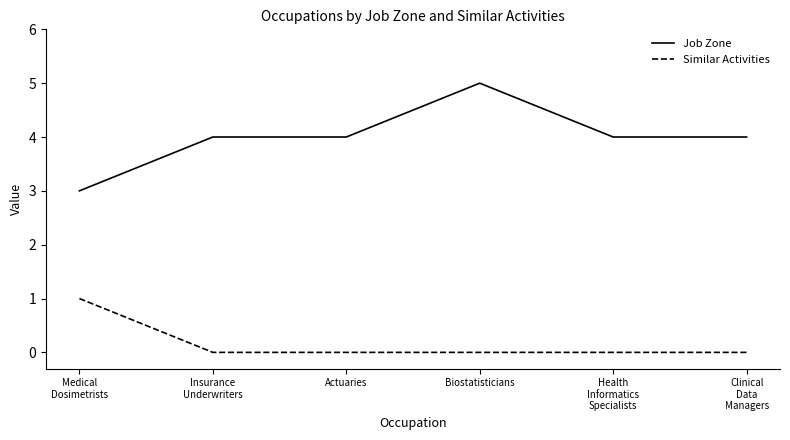

Read the Job Zone value at Biostatisticians.

5